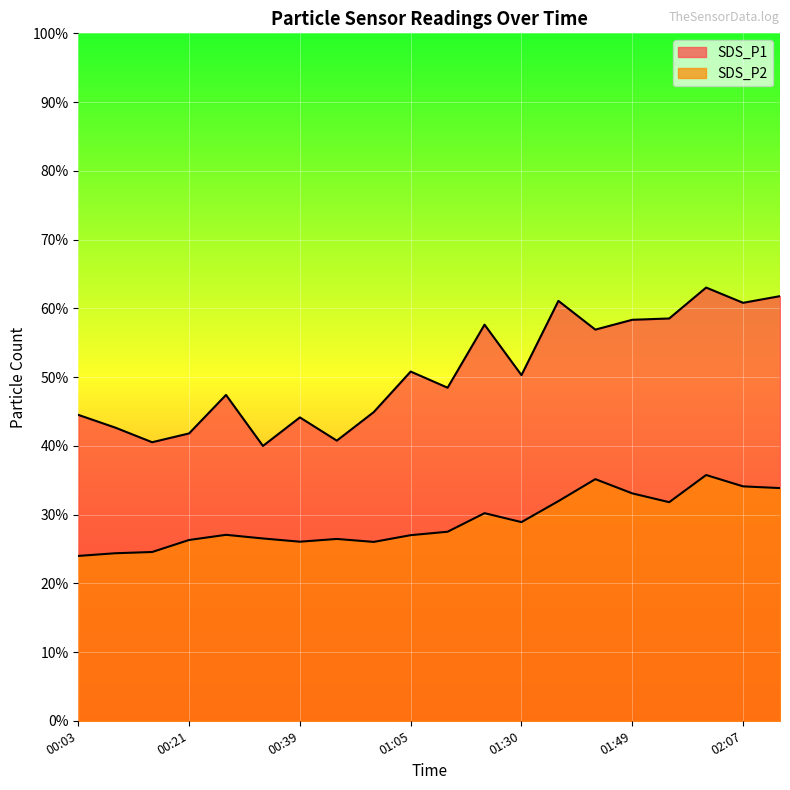

At which category does SDS_P1 reach its first local valley?

00:15